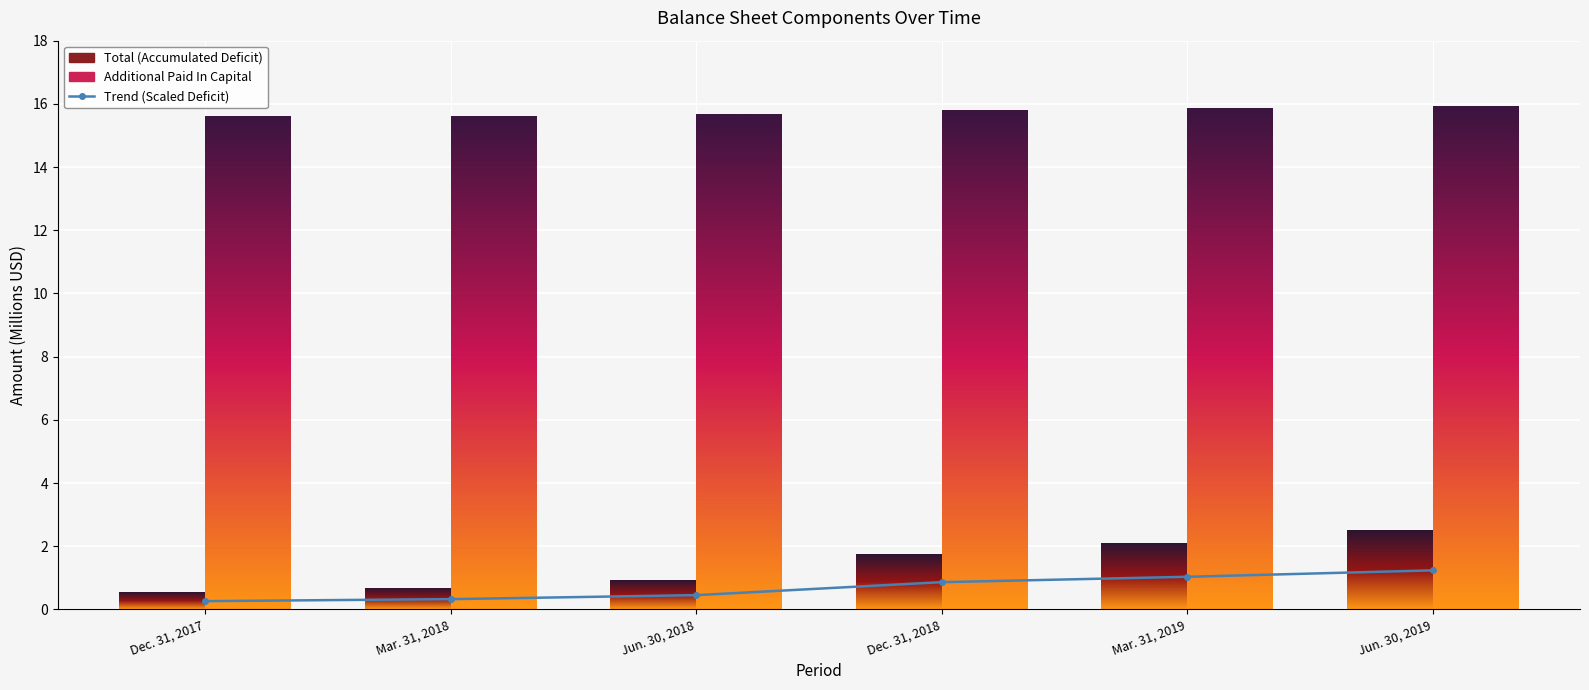

The chart shows a value of 1.0 at Mar. 31, 2019. True or false?

True